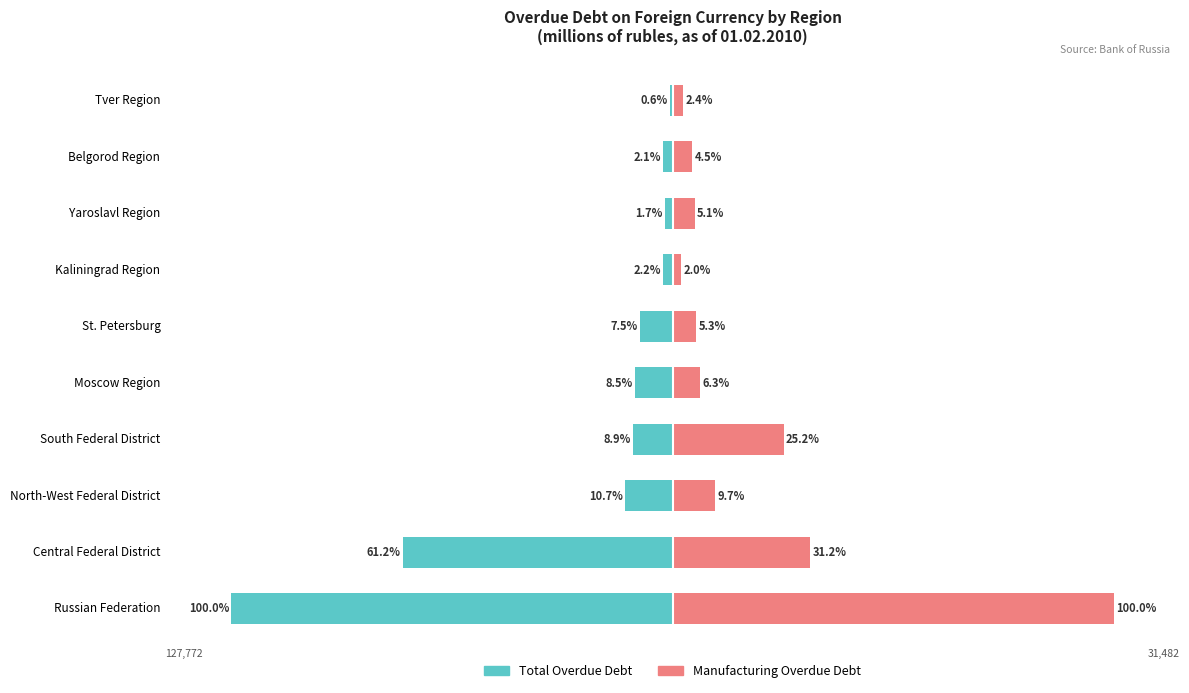

List the labels in order of Total Overdue Debt value, largest first.

Tver Region, Yaroslavl Region, Belgorod Region, Kaliningrad Region, St. Petersburg, Moscow Region, South Federal District, North-West Federal District, Central Federal District, Russian Federation